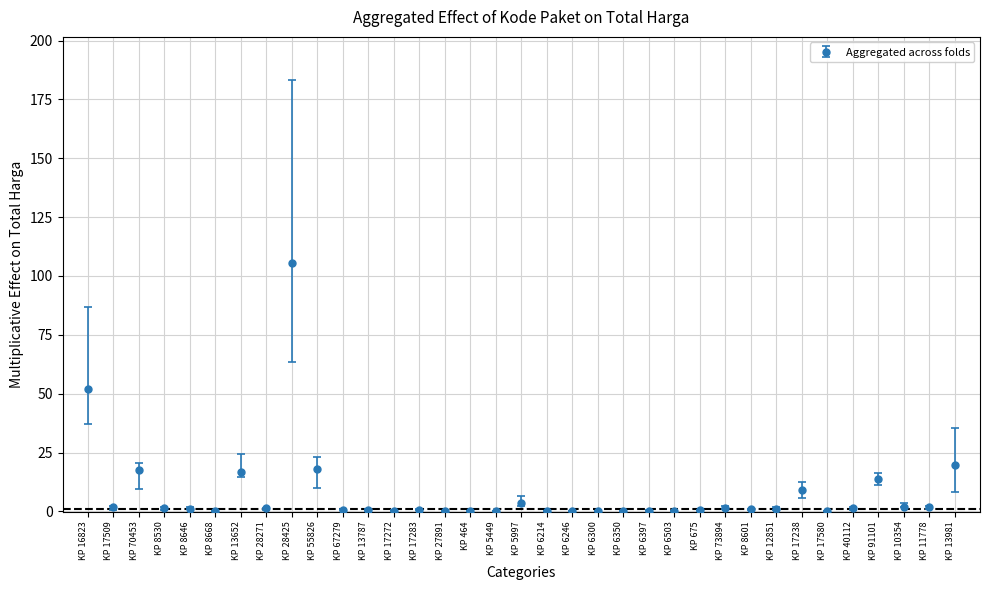

True or false: the data shows 19.7 at KP 13981.

True